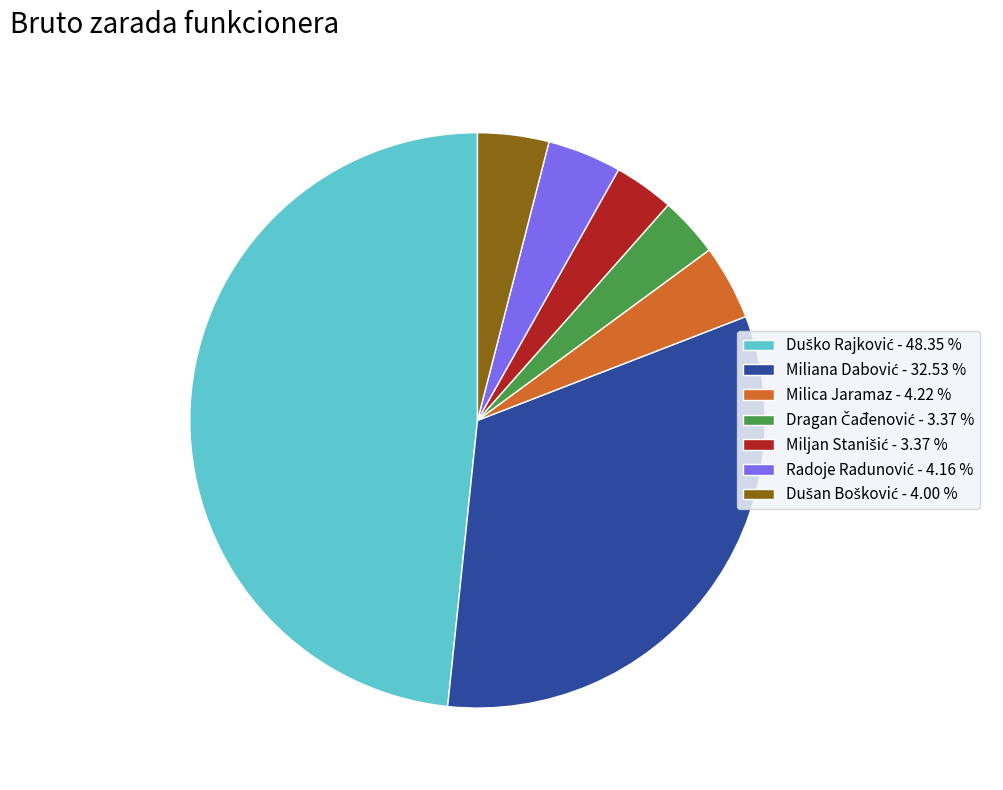

Does Milica Jaramaz account for over 50% of the chart?

No